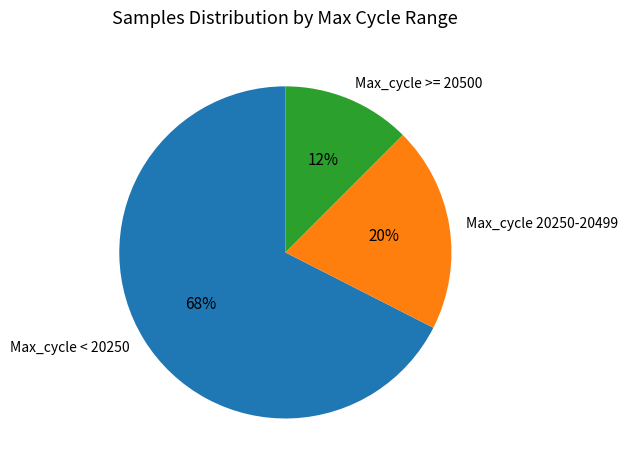

To the nearest percent, what percentage of the pie is Max_cycle < 20250?

68%